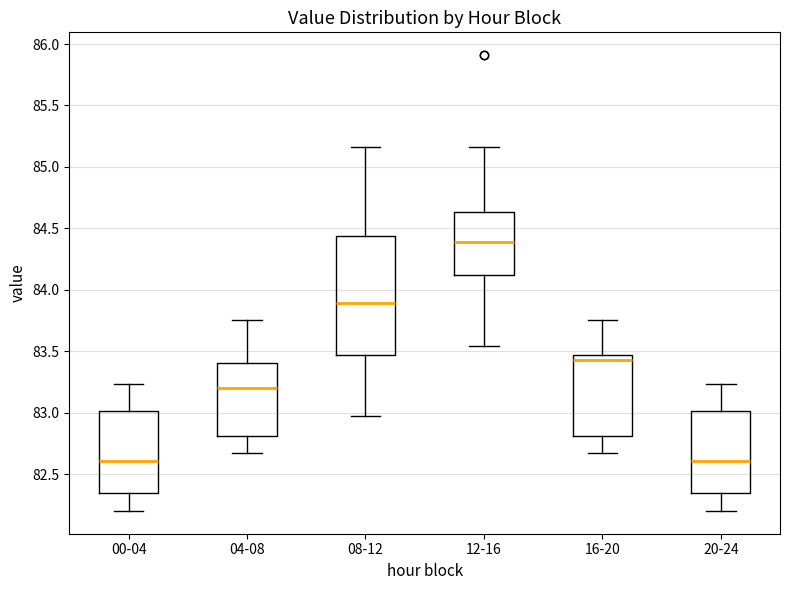

Reading left to right, read every box against the y-axis: the position of its median line, the range the box covers, and the ends of its whiskers. The values are not printed on the chart, so give them approximately, as read against the axis.

00-04: median 82.60, box 82.35 to 83.00, whiskers 82.20 to 83.25
04-08: median 83.20, box 82.80 to 83.40, whiskers 82.65 to 83.75
08-12: median 83.90, box 83.45 to 84.45, whiskers 82.95 to 85.15
12-16: median 84.40, box 84.10 to 84.65, whiskers 83.55 to 85.15
16-20: median 83.45 (just below the box's upper edge), box 82.80 to 83.45, whiskers 82.65 to 83.75
20-24: median 82.60, box 82.35 to 83.00, whiskers 82.20 to 83.25